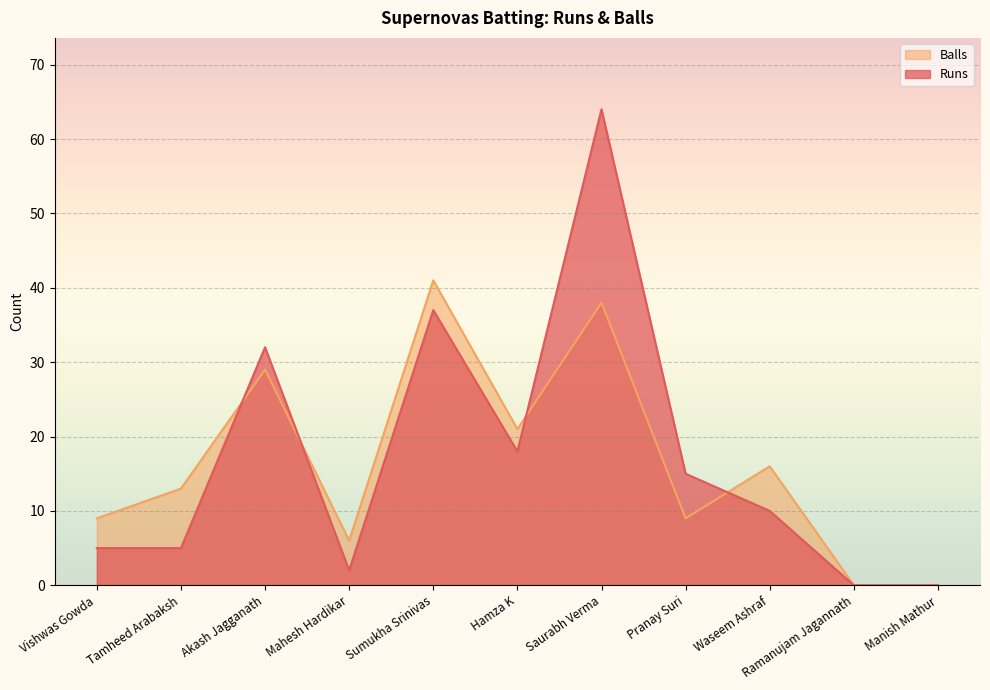

What is the label of the 2nd point from the right?

Ramanujam Jagannath